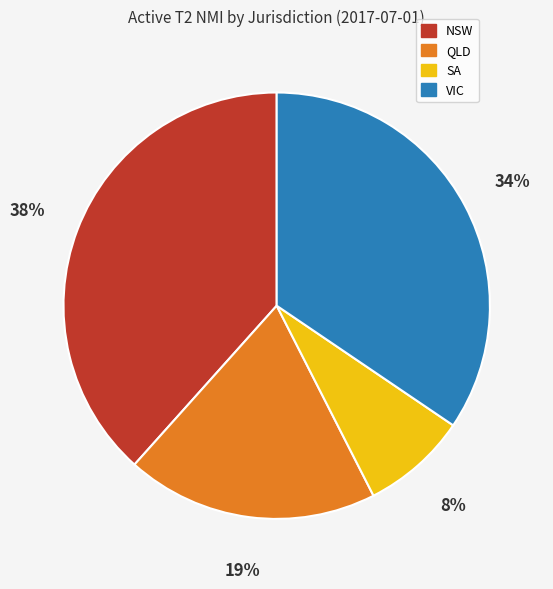

To the nearest percent, what portion does SA represent?

8%